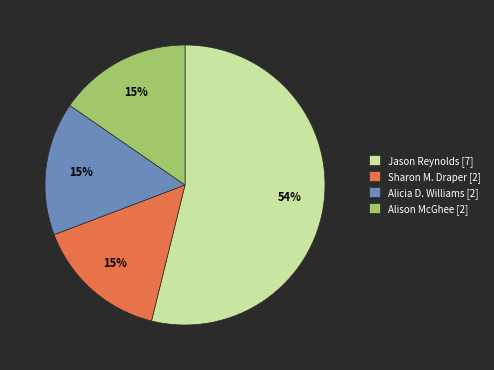

To the nearest percent, what is the average slice percentage?

25%